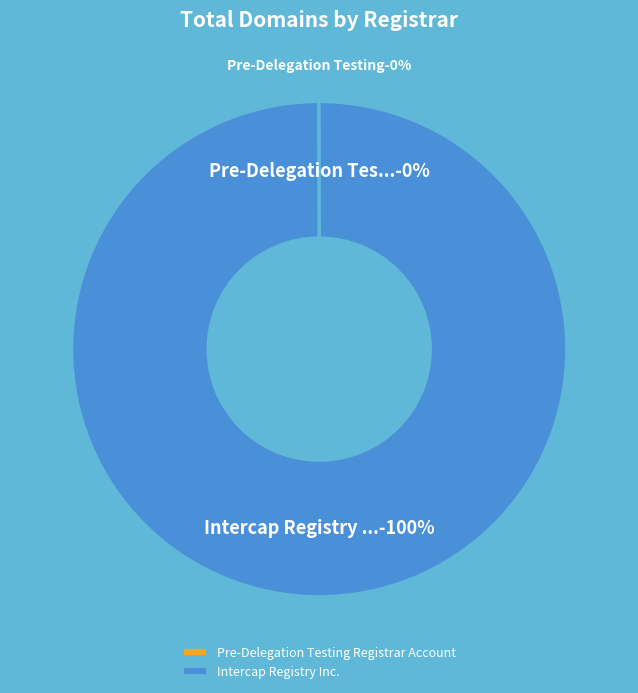

Combined, what portion of the pie is Pre-Delegation Testing Registrar Account and Intercap Registry Inc.?

100.0%